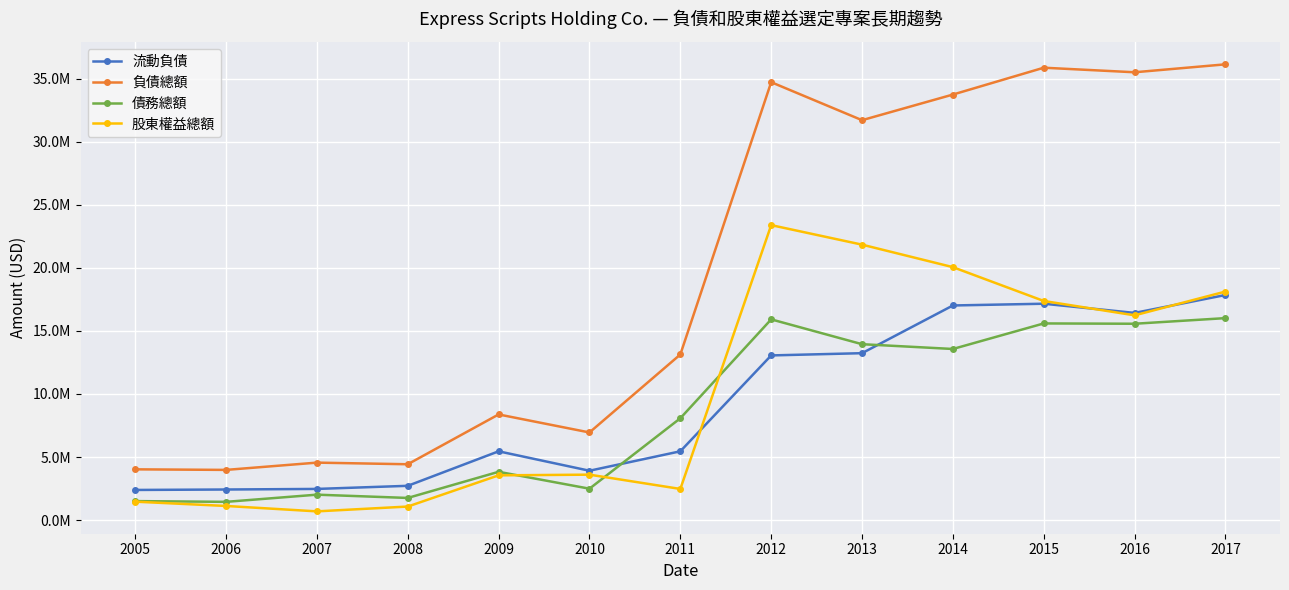

What is the difference between the 負債總額 values at 2014 and 2007?

29174900